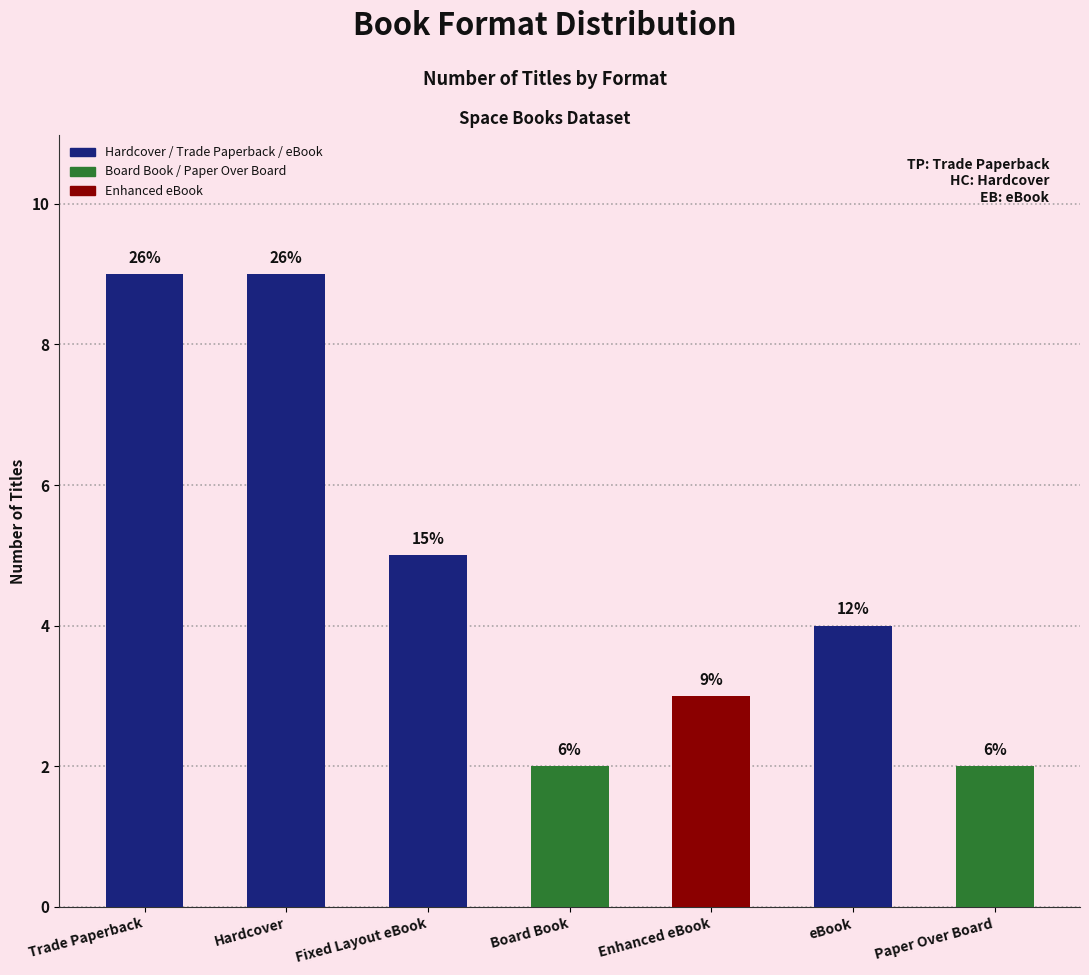

Does the chart contain any negative values?

No